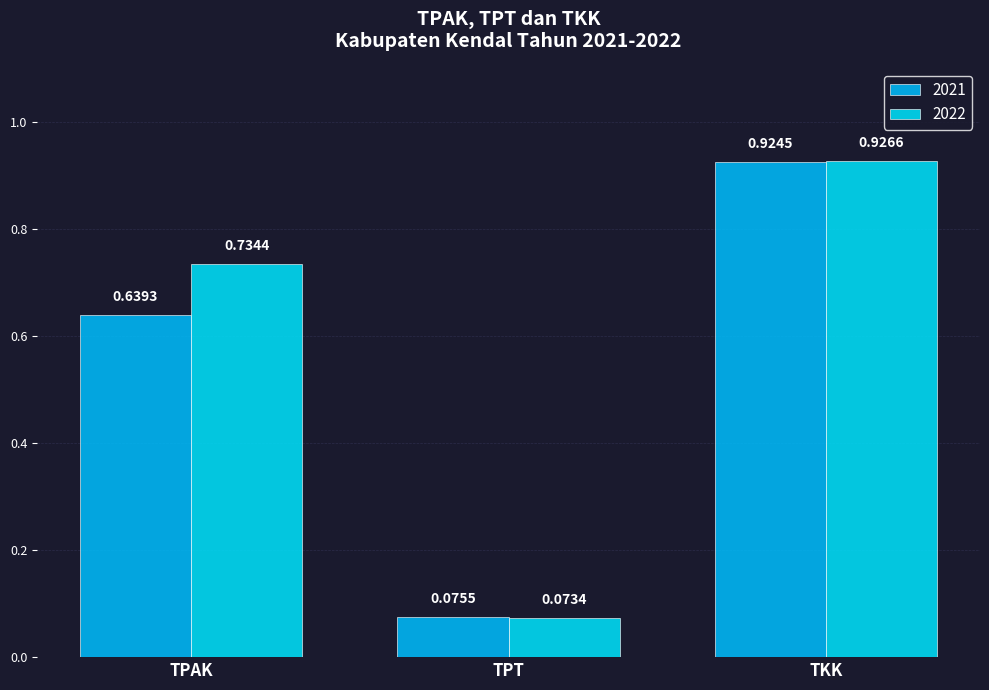

What is the minimum value for 2022?

0.1